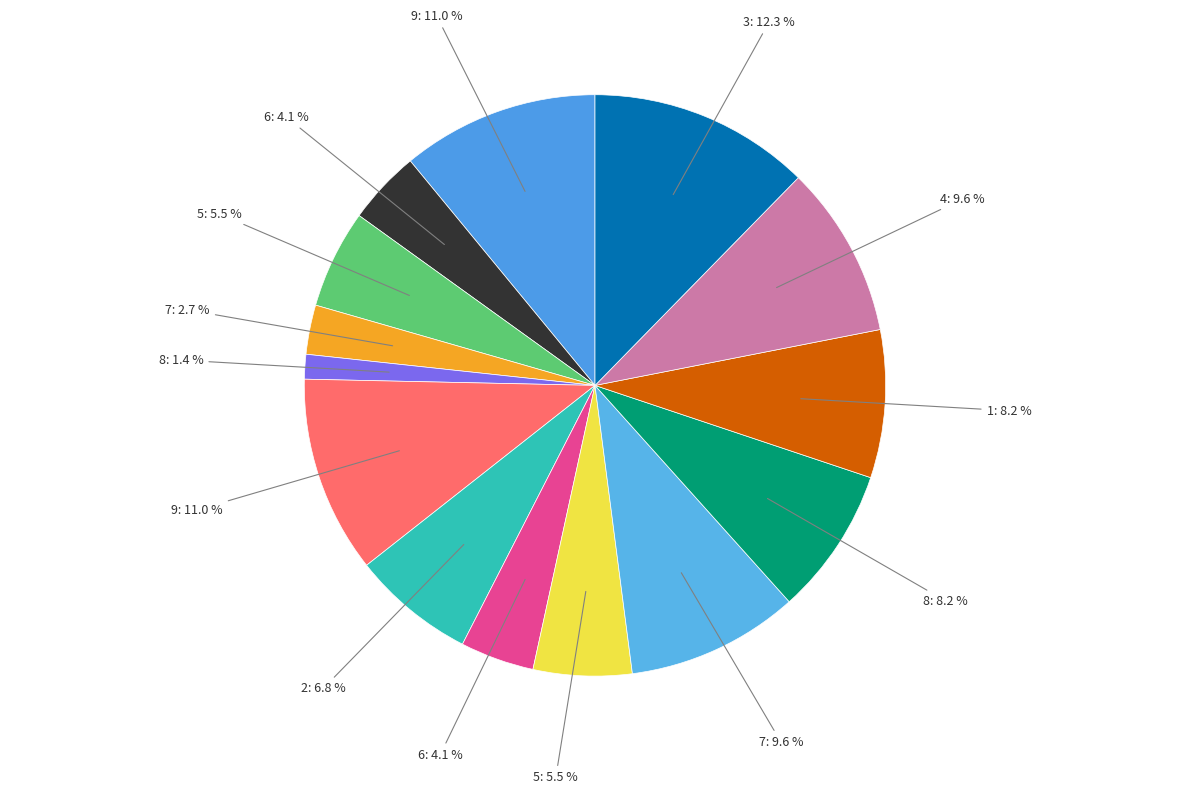

Count the number of slices in the pie.

14